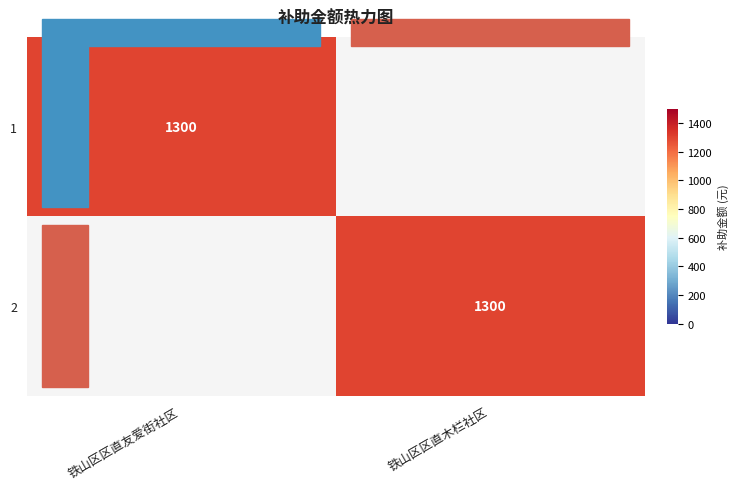

The value of 2 at 铁山区区直木栏社区 is 1300. True or false?

True